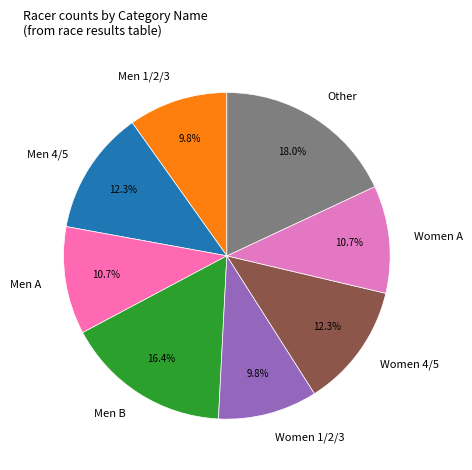

Between Women A and Women 1/2/3, which is larger?

Women A